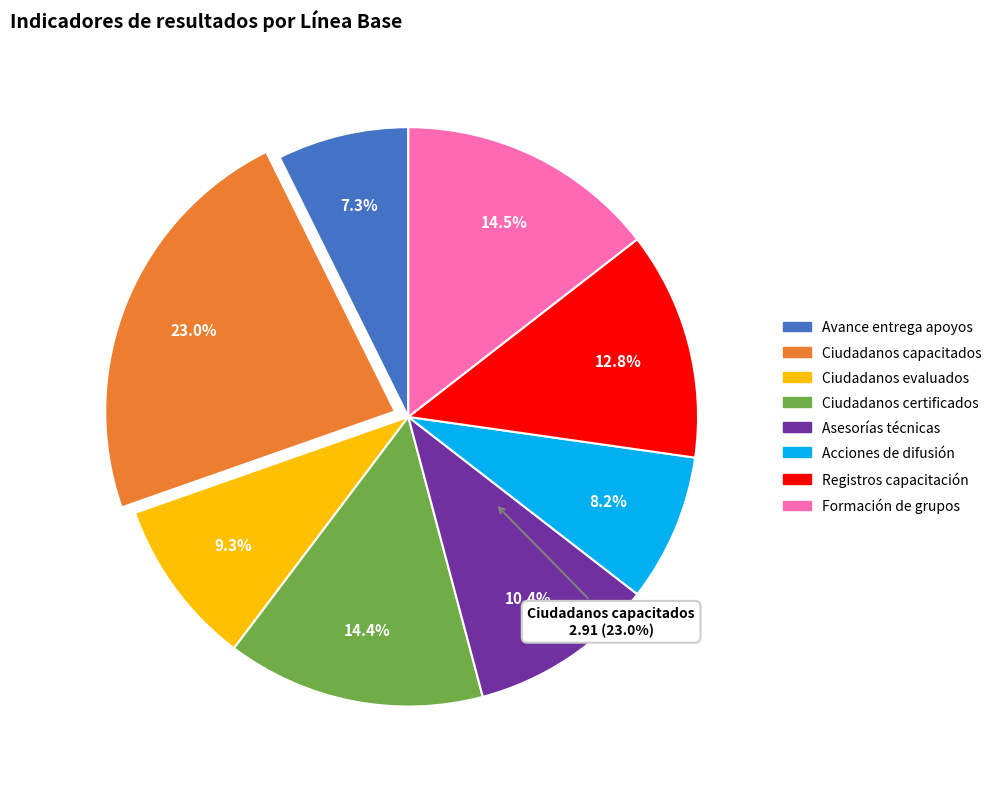

Which has a higher value, Avance de registros en capacitación or Acciones de difusión realizadas?

Avance de registros en capacitación